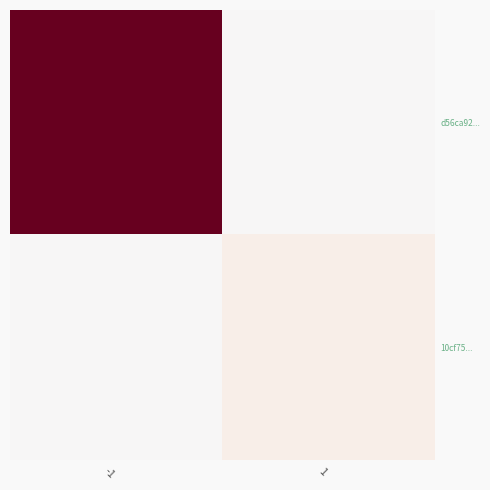

List the series in order of their peak value, lowest first.

10cf75..., d56ca92...